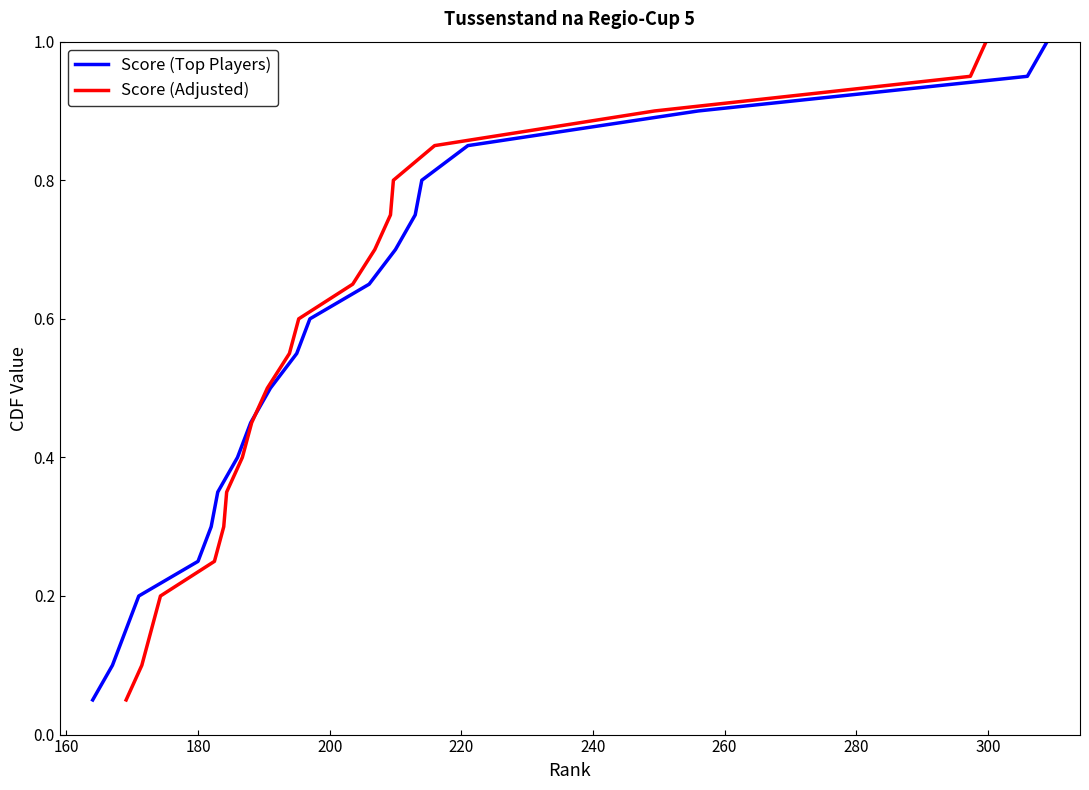

What is the minimum value for Score (Top Players)?

0.1